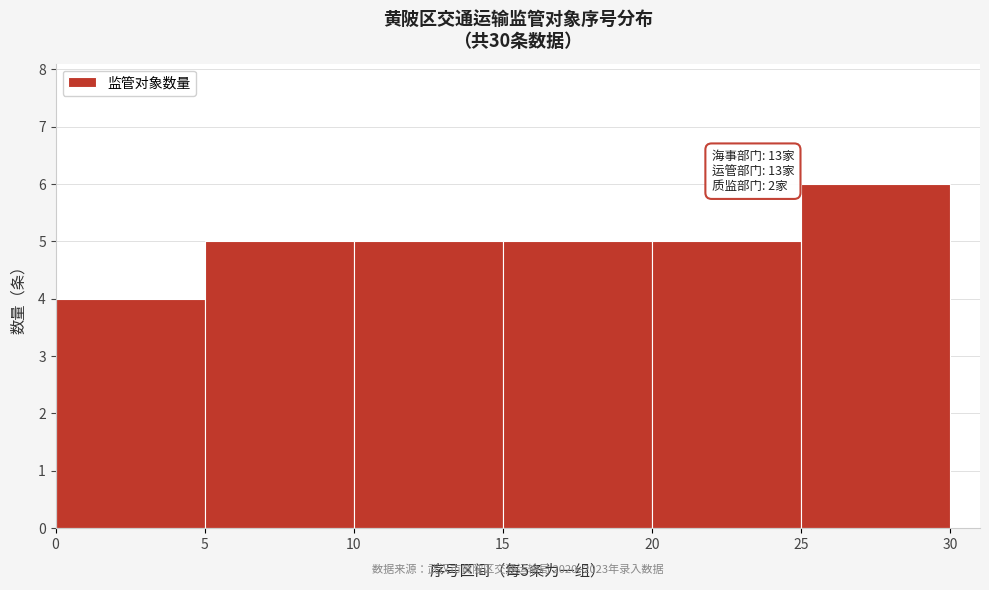

Over which range of the x-axis is the bar tallest?

25 to 30